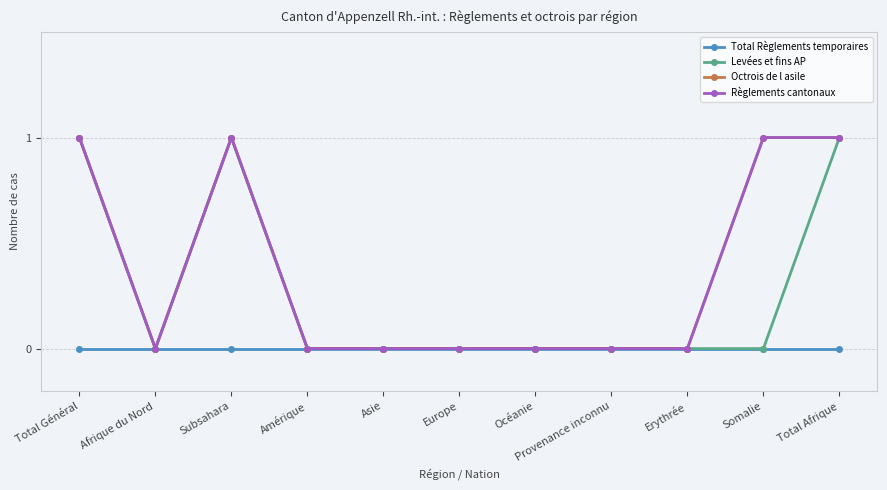

Is this an area chart (filled region under the line)?

No